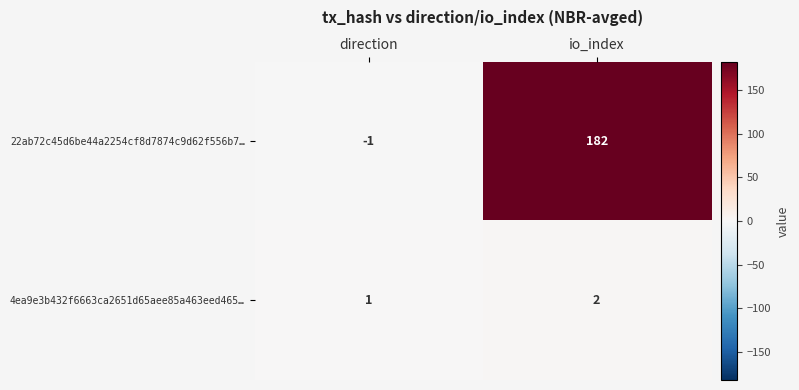

How many values in 22ab72c45d6be44a2254cf8d7874c9d62f556b7… are above zero?

1